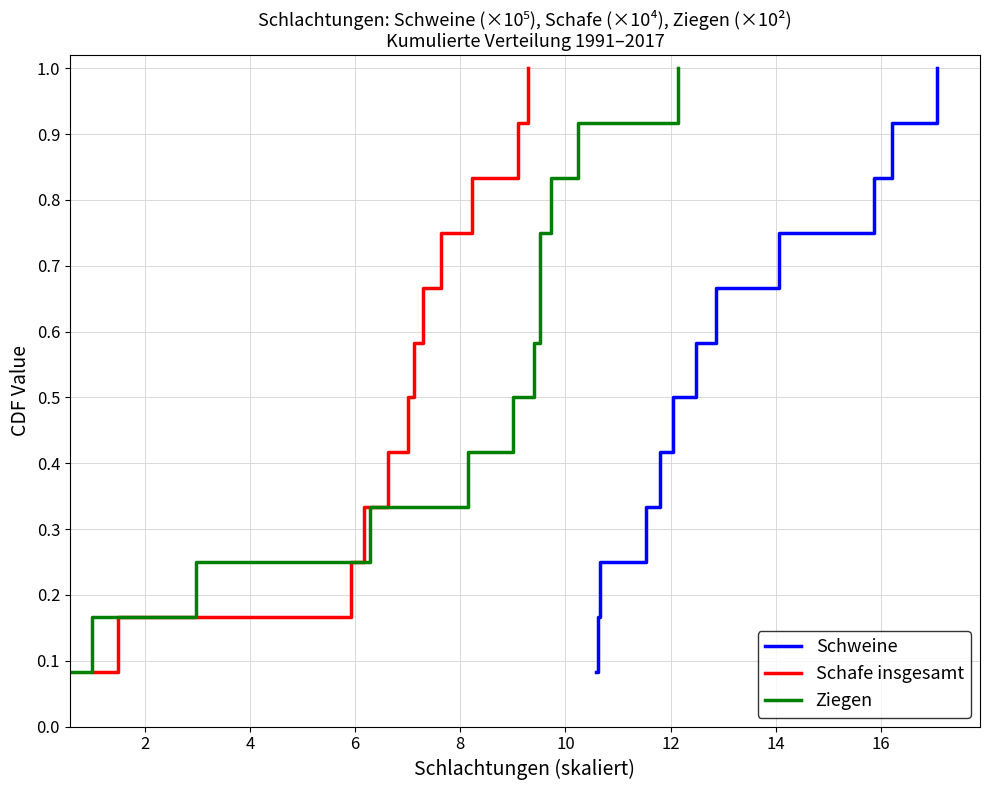

How many lines are shown in the chart?

3